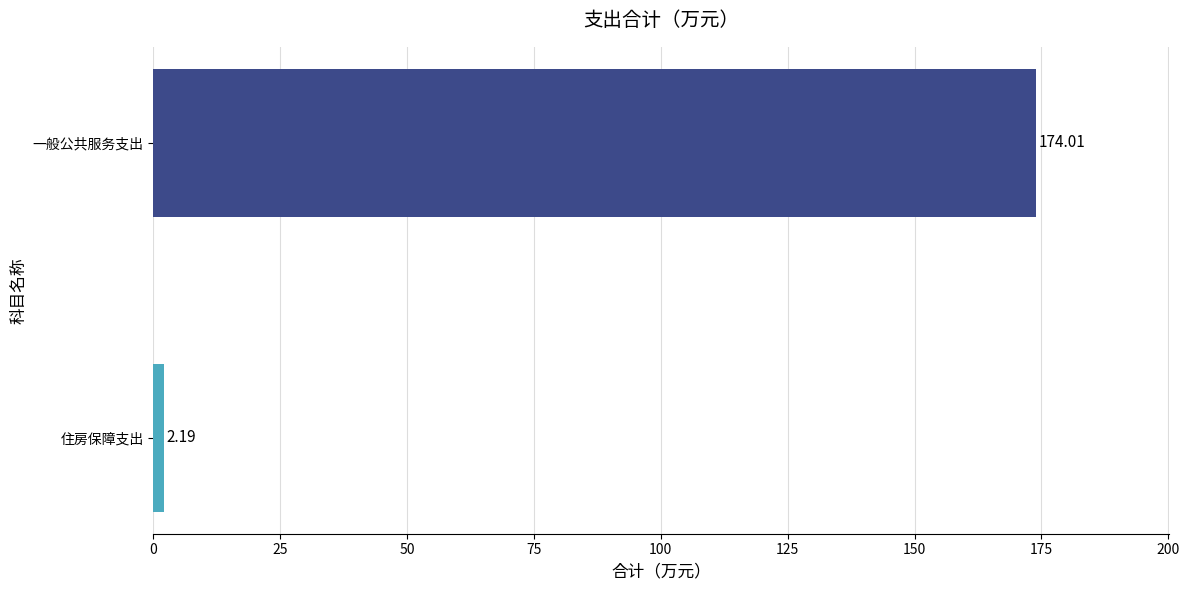

Which category has the highest value across all series?

一般公共服务支出